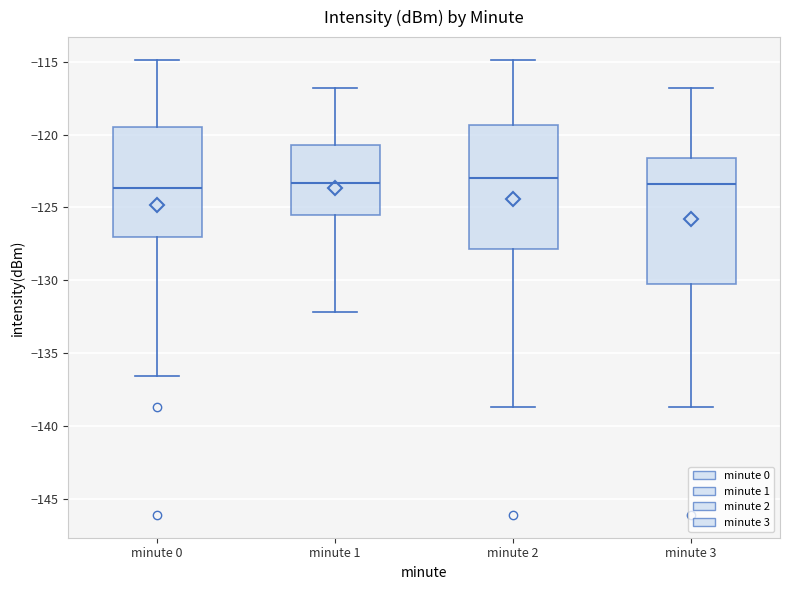

Reading left to right, read every box against the y-axis: the position of its median line, the range the box covers, and the ends of its whiskers. The values are not printed on the chart, so give them approximately, as read against the axis.

minute 0: median -123.5, box -127.0 to -119.5, whiskers -136.5 to -115.0
minute 1: median -123.5, box -125.5 to -120.5, whiskers -132.0 to -117.0
minute 2: median -123.0, box -128.0 to -119.5, whiskers -138.5 to -115.0
minute 3: median -123.5, box -130.5 to -121.5, whiskers -138.5 to -117.0